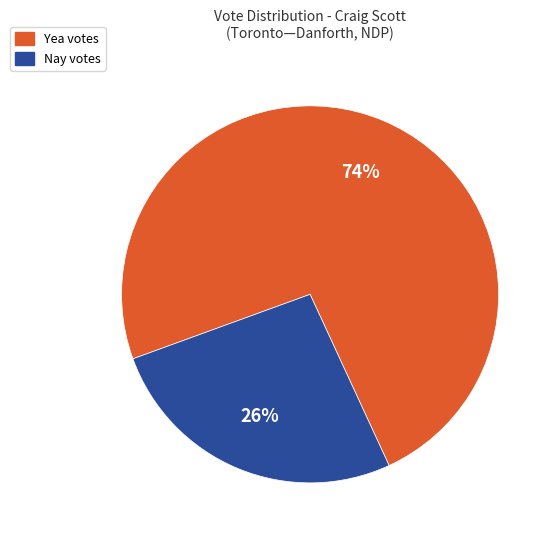

What is the smallest slice in the pie chart?

Nay